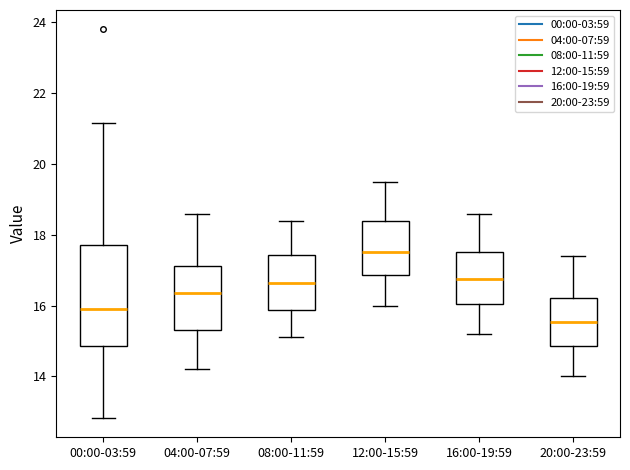

Which box's median line is the lowest?

20:00-23:59